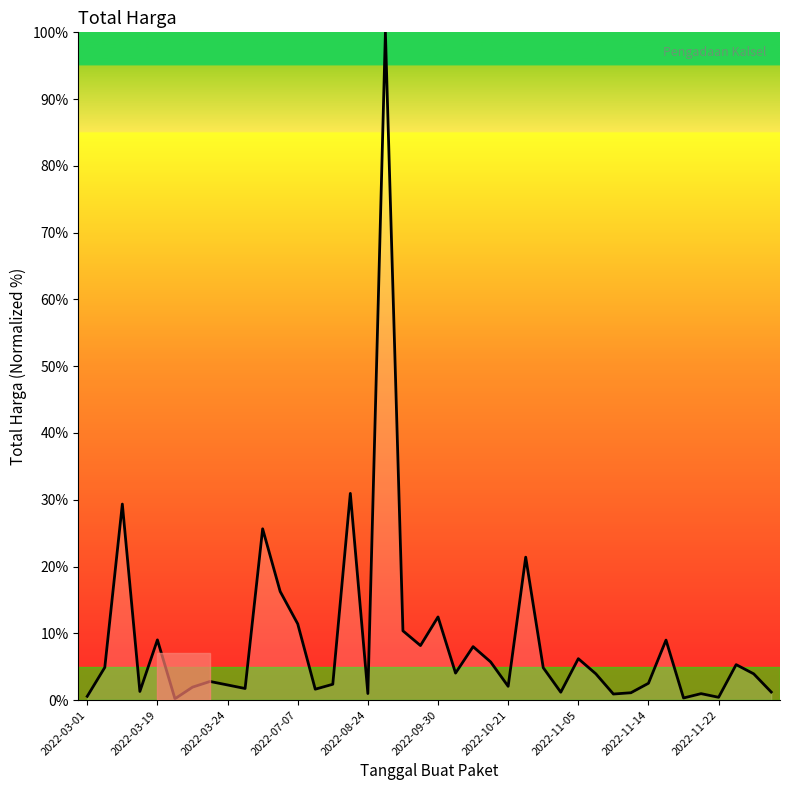

What is the difference between the maximum and minimum values?

99.8